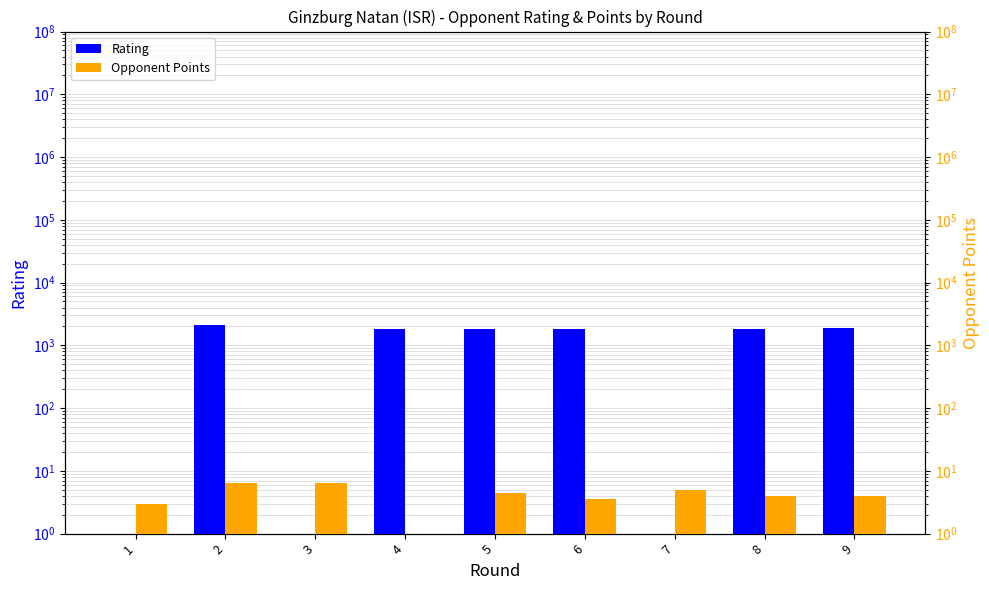

Is it true that Rating equals 0.6 at 7?

False